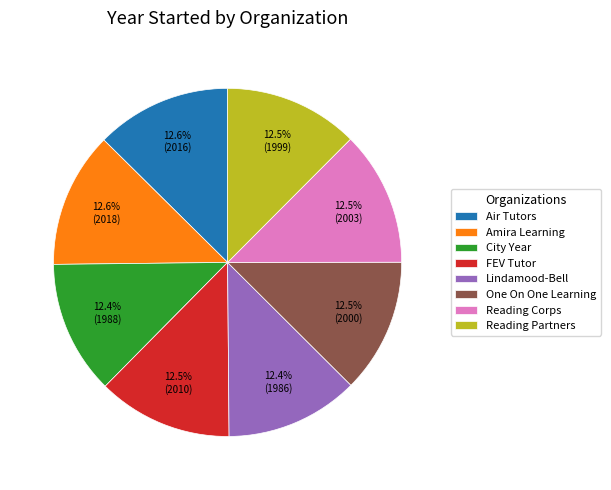

What is the ratio of the value at Lindamood-Bell to the value at Reading Partners?

1.0